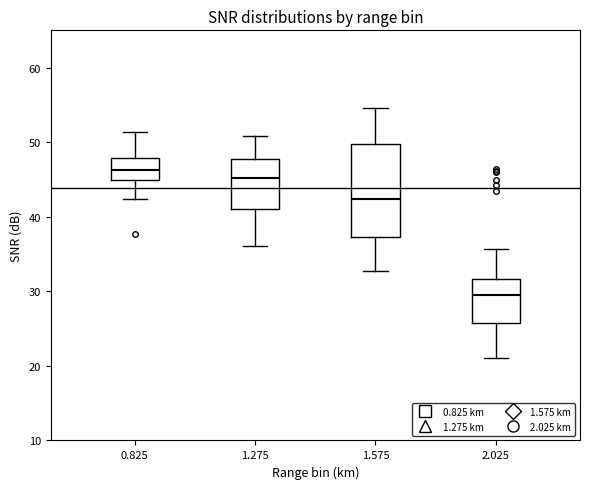

Reading left to right, read every box against the y-axis: the position of its median line, the range the box covers, and the ends of its whiskers. The values are not printed on the chart, so give them approximately, as read against the axis.

0.825: median 46, box 45 to 48, whiskers 42 to 51
1.275: median 45, box 41 to 48, whiskers 36 to 51
1.575: median 42, box 37 to 50, whiskers 33 to 55
2.025: median 29, box 26 to 32, whiskers 21 to 36